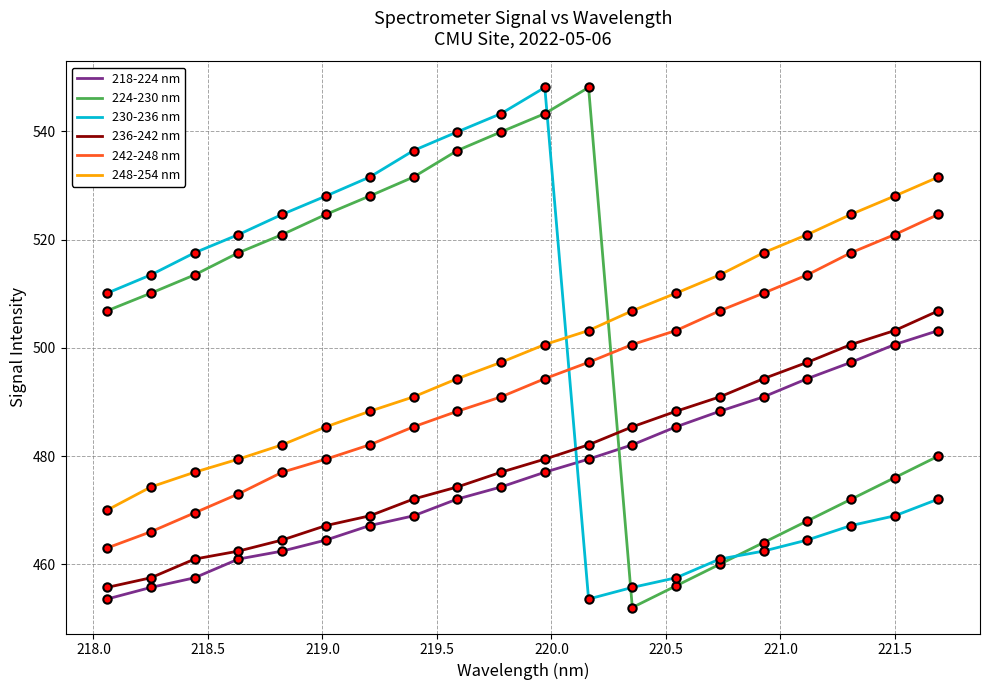

Does the chart have visible grid lines?

Yes